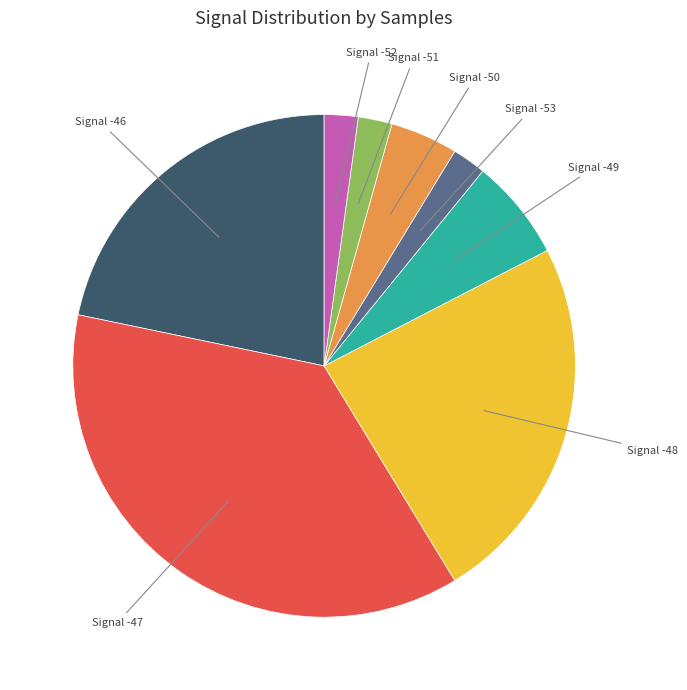

Is there a majority slice in this chart?

No